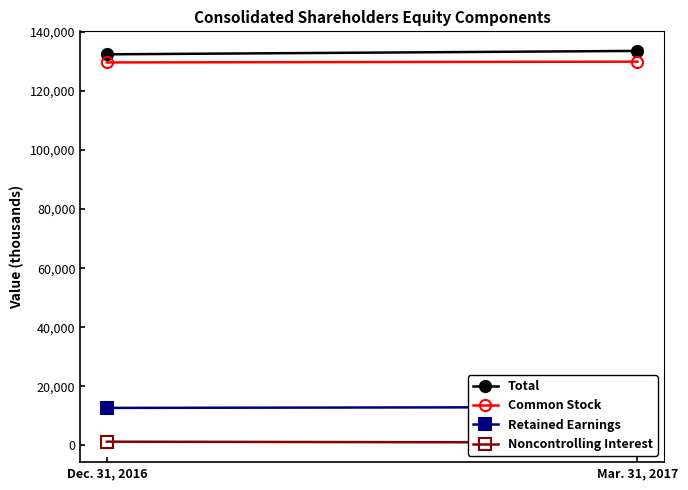

What is the lowest value of the Total series?

132398